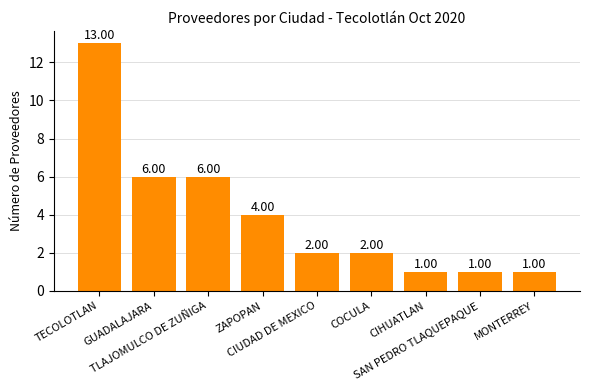

Are the bars horizontal?

No